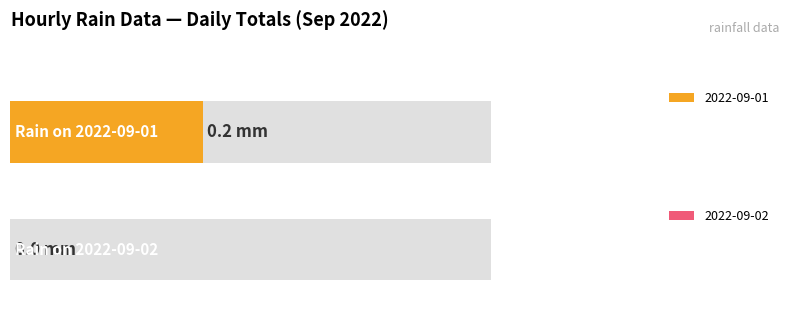

Are the bars horizontal?

Yes